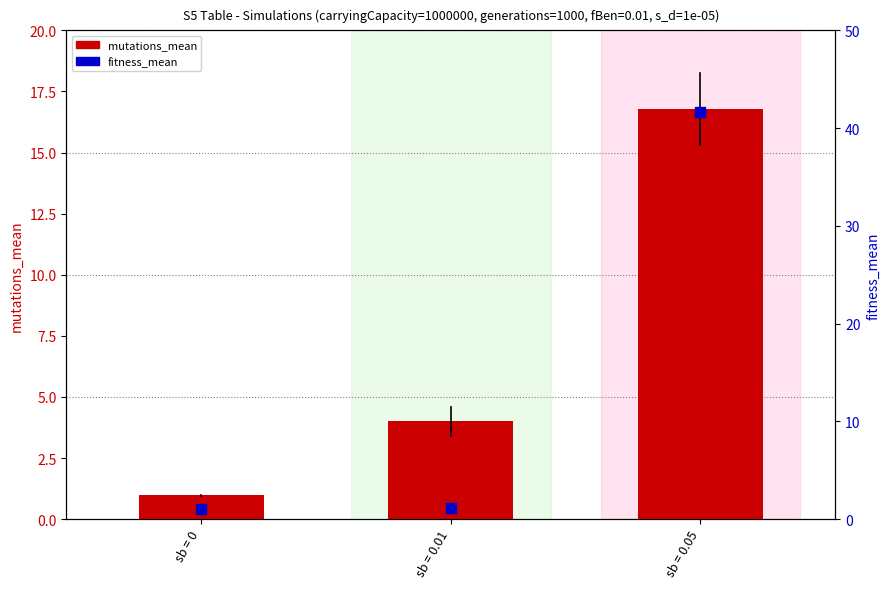

What are all the series names shown in the legend?

mutations_mean, fitness_mean